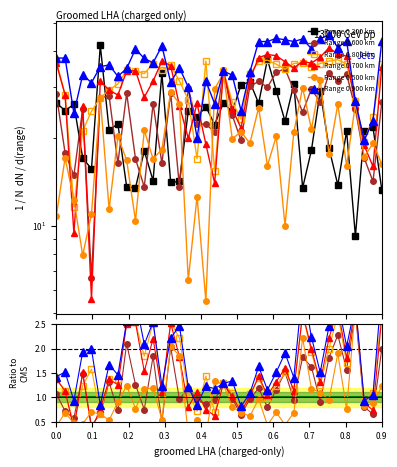

What is the difference between the second highest and minimum values in the Range 0.800 km series?

25.6